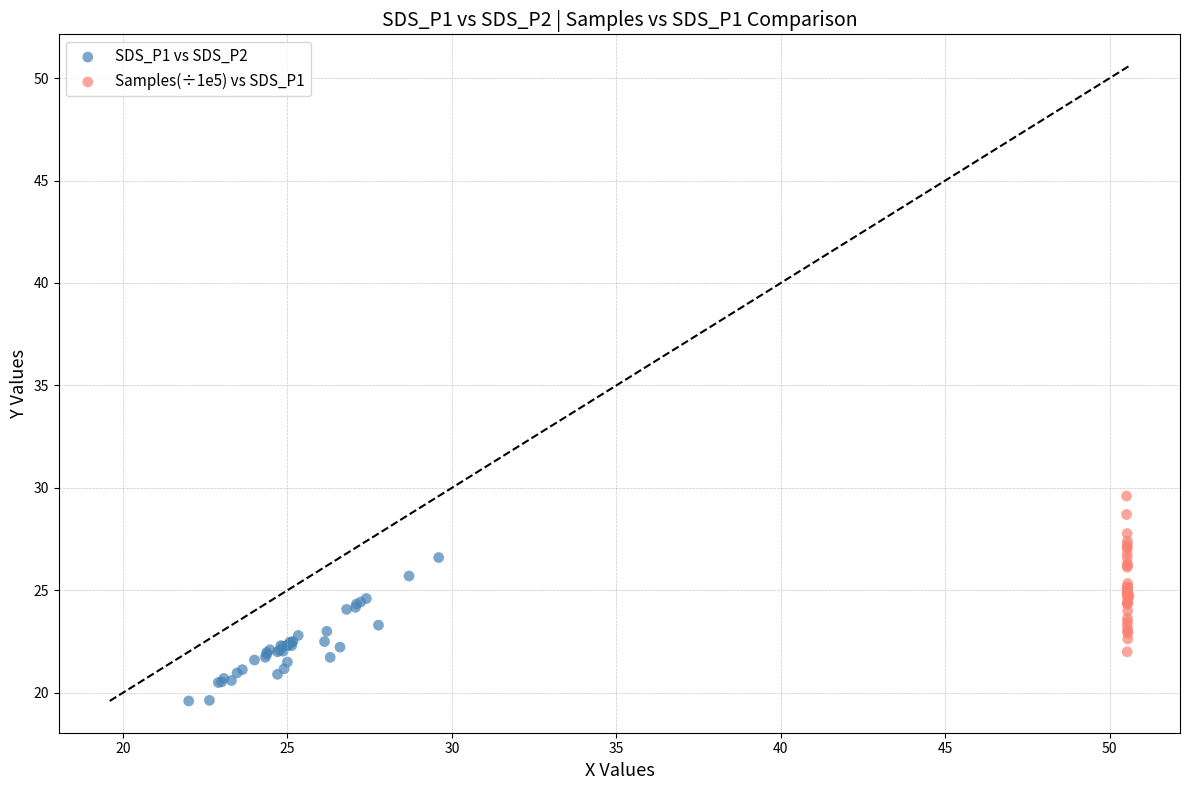

What are all the series names shown in the legend?

SDS_P1 vs SDS_P2, Samples(÷1e5) vs SDS_P1